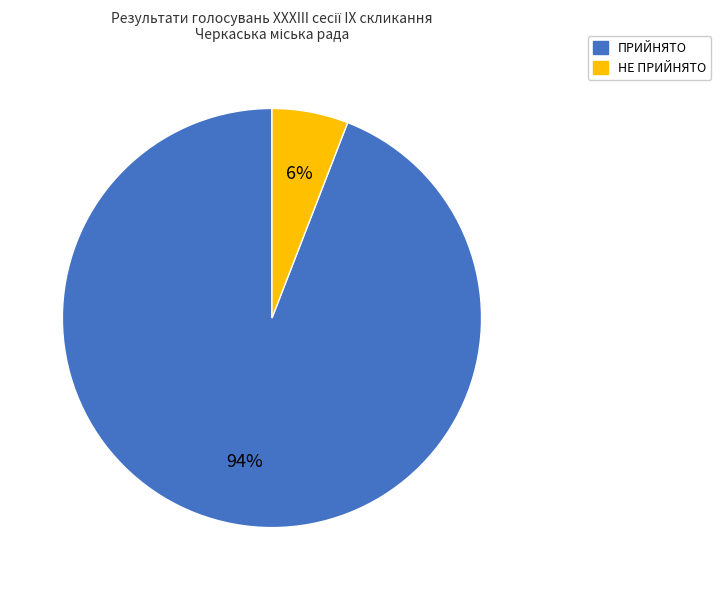

To the nearest percent, what portion does ПРИЙНЯТО represent?

94%